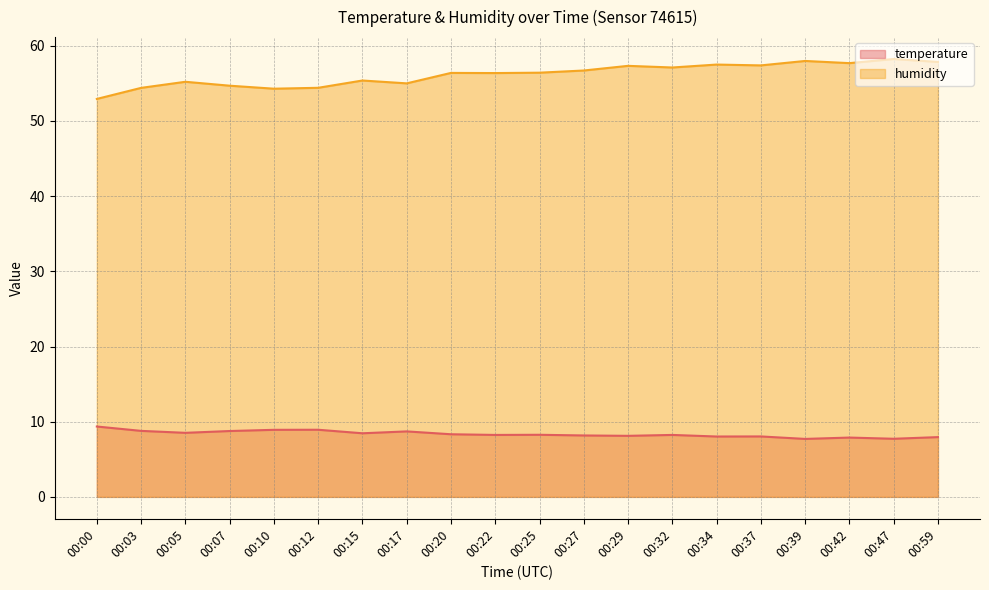

True or false: humidity has a value of 93.3 at 00:20.

False